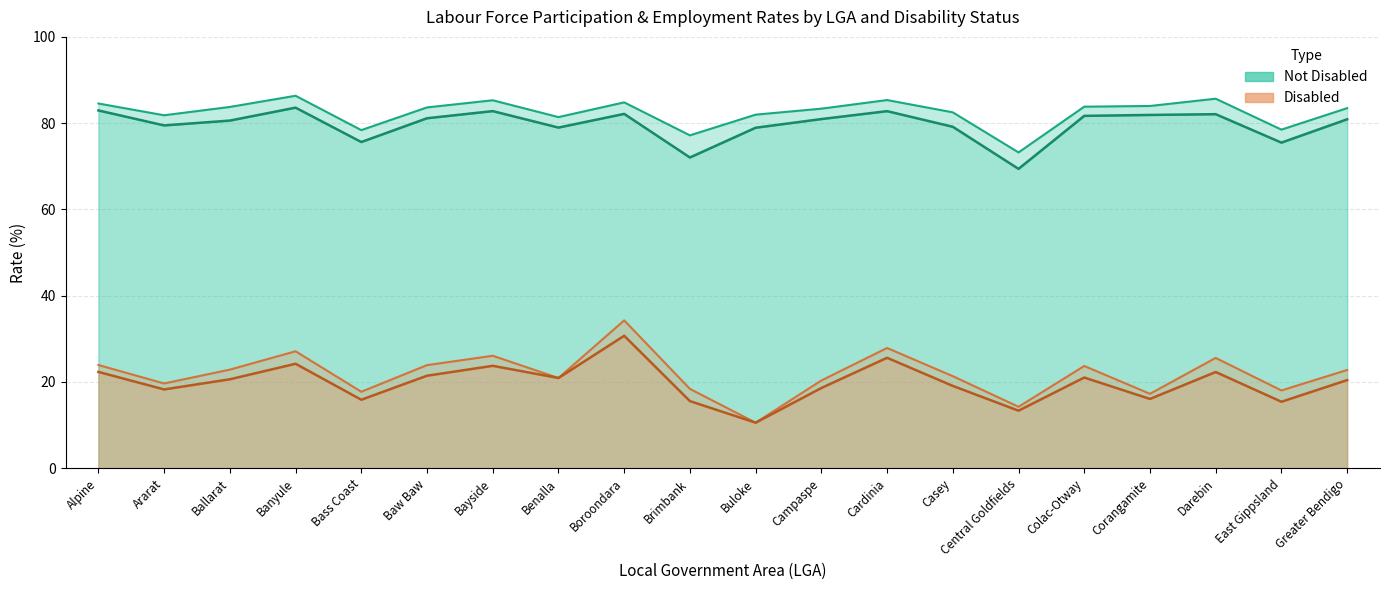

What is the total value across all series at Central Goldfields?

170.2